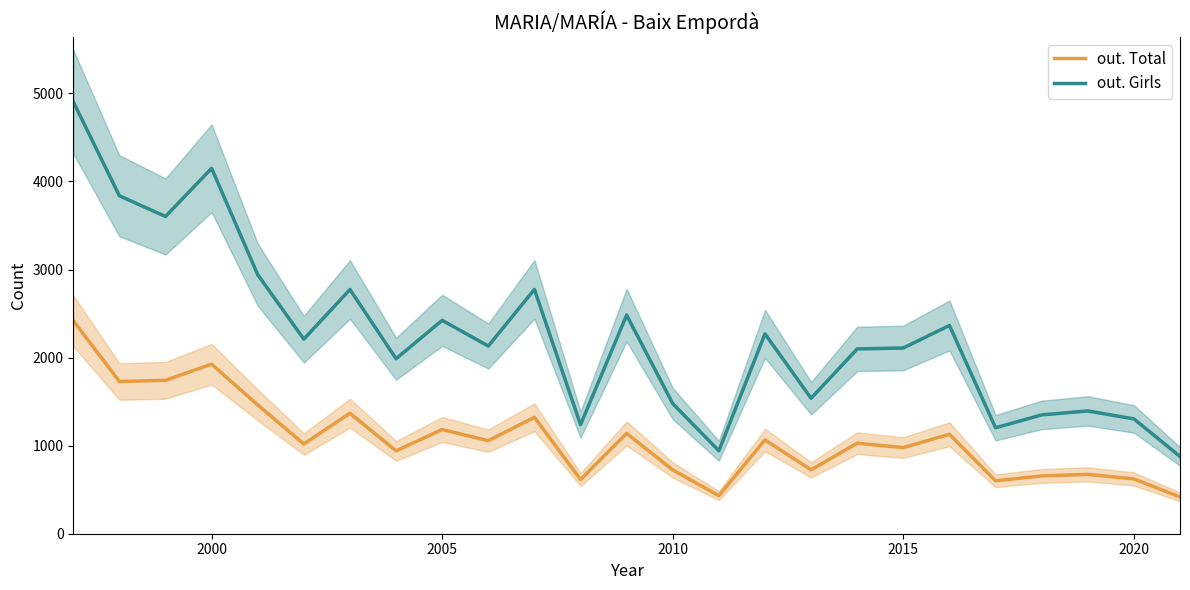

What is the difference between the maximum and minimum values in the out. Girls series?

4027